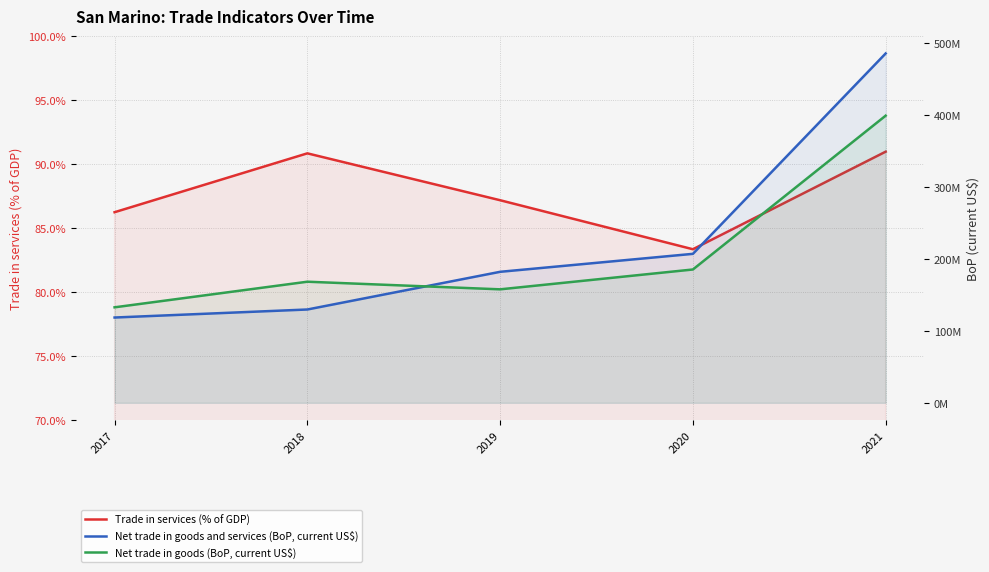

Read the Trade in services (% of GDP) value at 2017.

86.2